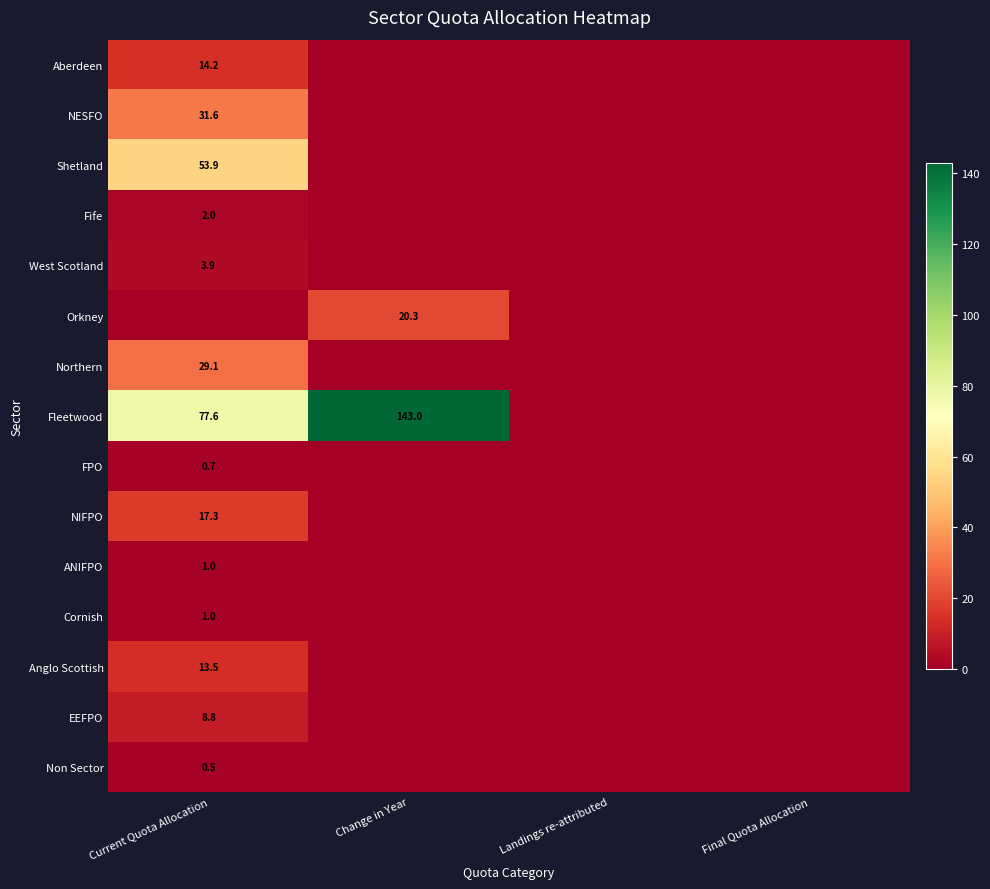

At how many categories does at least one series exceed 38?

2